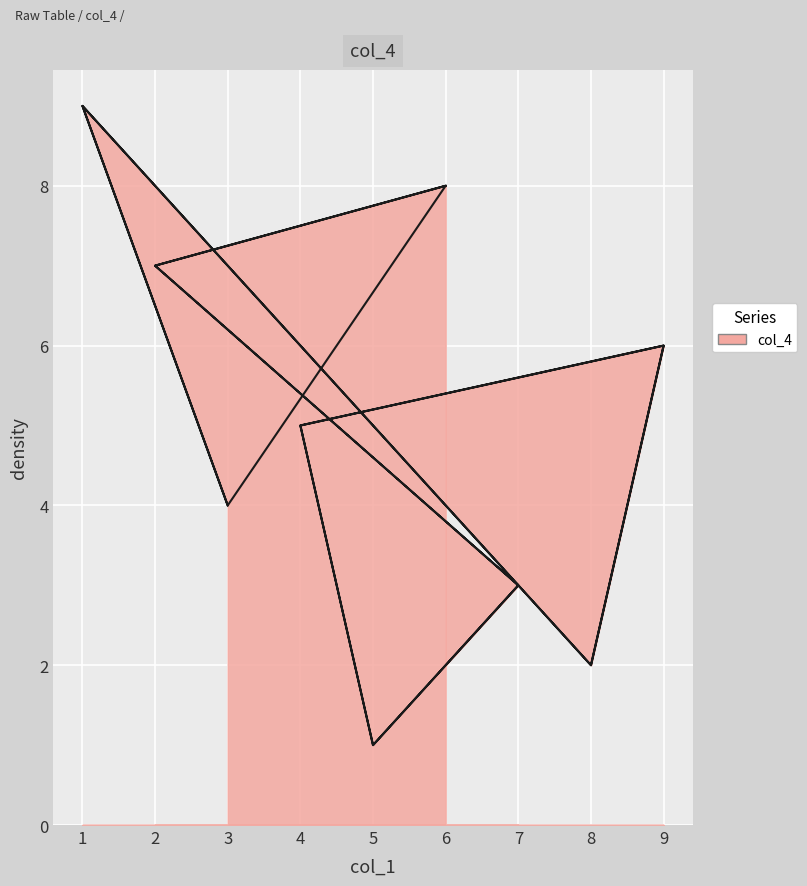

Which series has the widest spread of values?

col_4